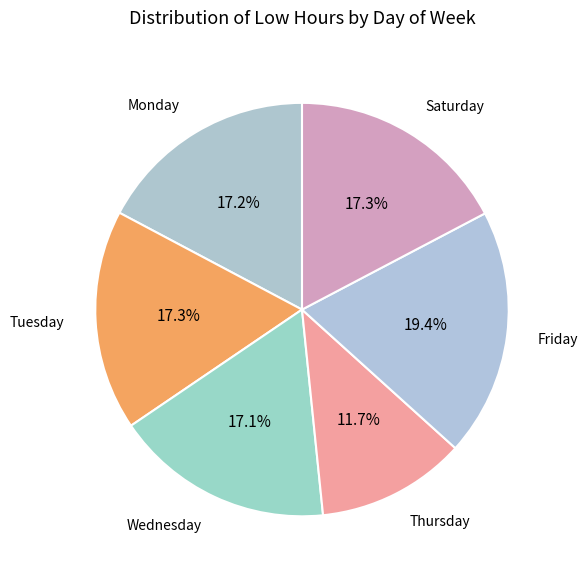

To the nearest percent, what is the average slice percentage?

17%